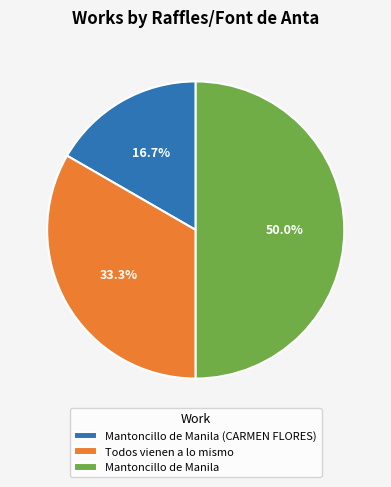

Which category has the smallest portion of the pie?

Mantoncillo de Manila (CARMEN FLORES)